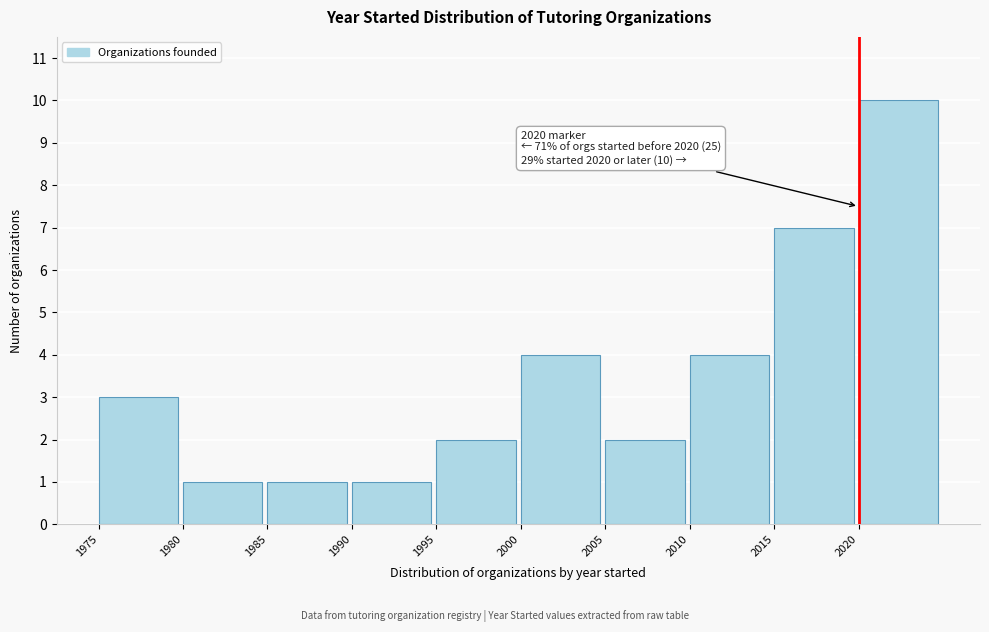

Which range on the x-axis has the tallest bar?

2020 to 2025